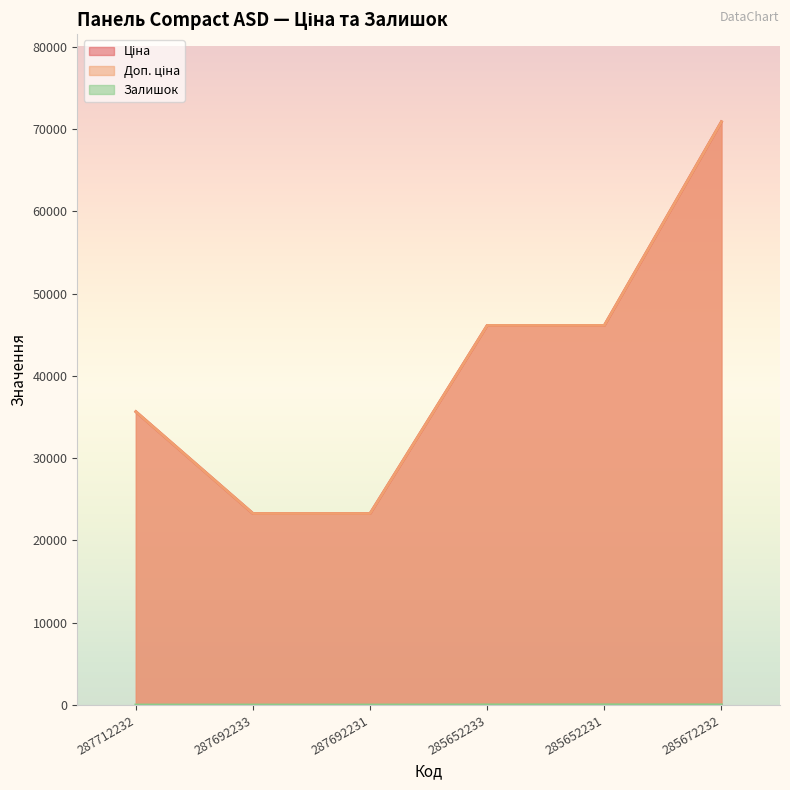

What is the maximum value for Доп. ціна?

70906.0